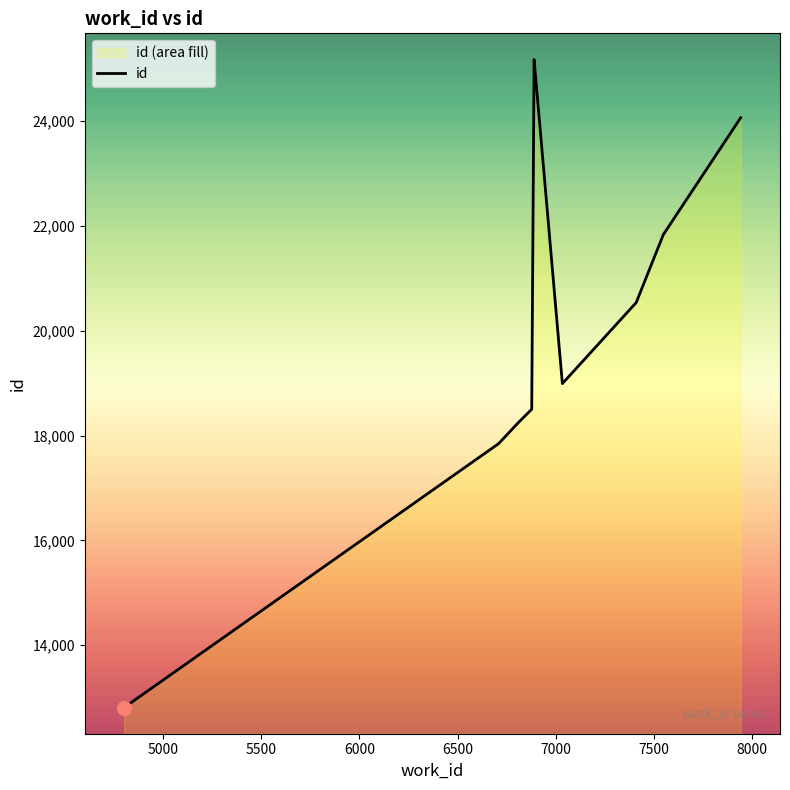

What is the greatest value displayed?

25176